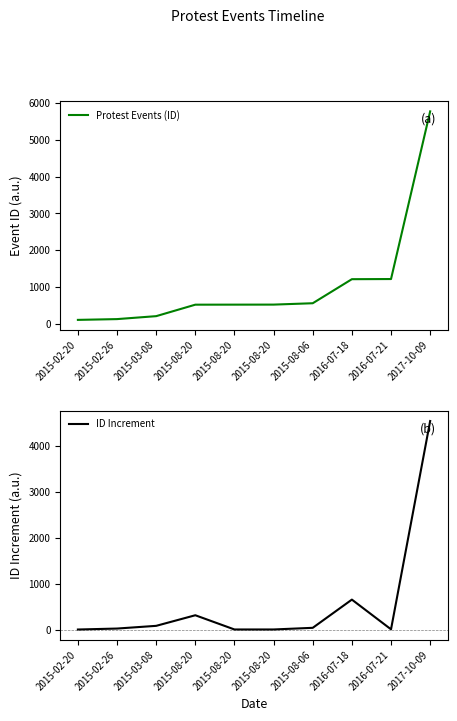

Is this an area chart (filled region under the line)?

No